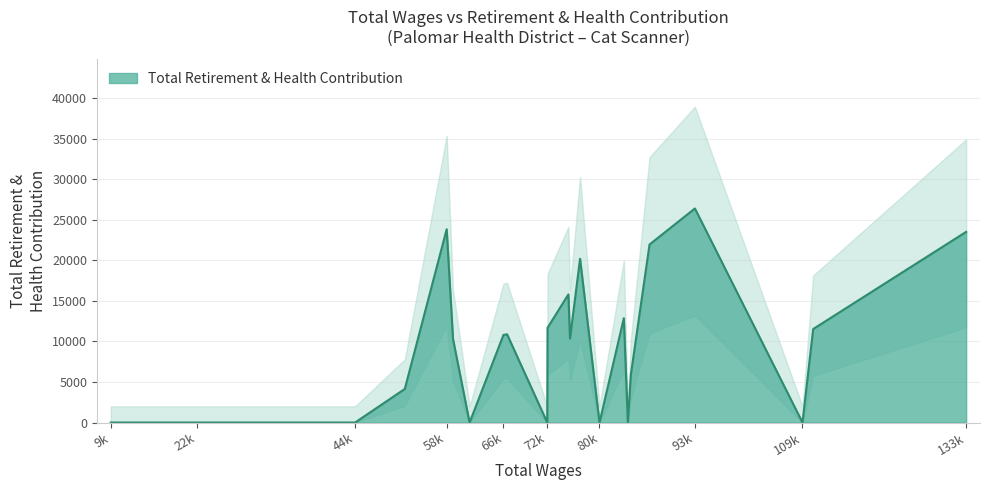

How many points are lower than both their immediate neighbors (excluding endpoints)?

6